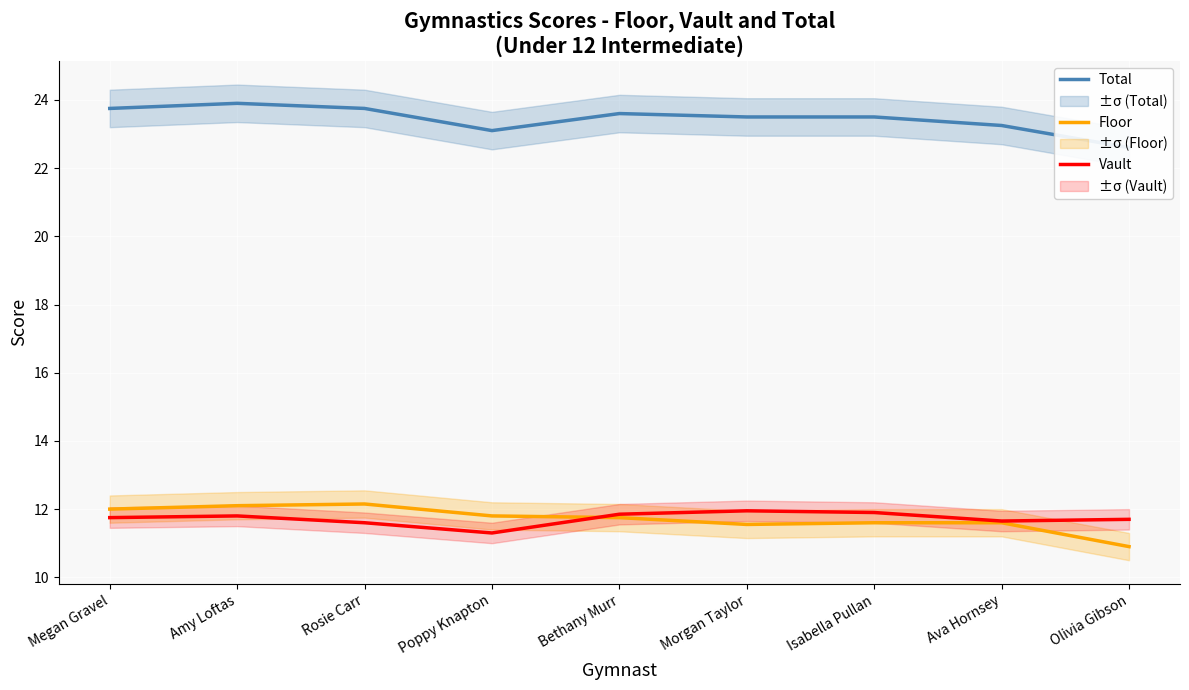

What is the lowest value of the Total series?

22.6